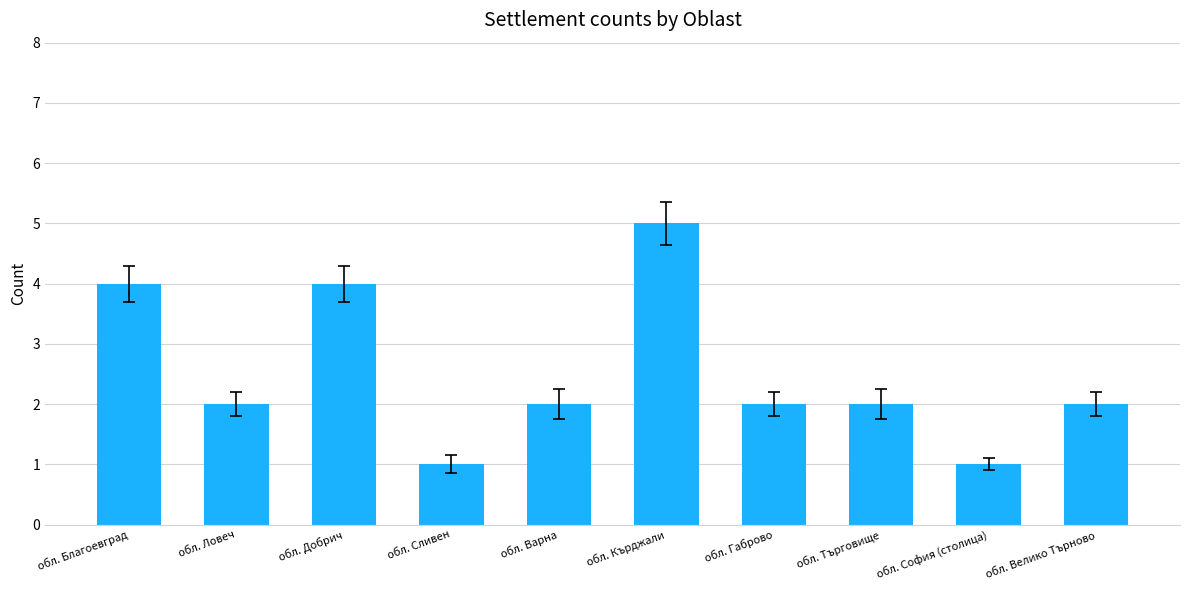

Reading right to left, extract all data points from this chart.

2	1	2	2	5	2	1	4	2	4